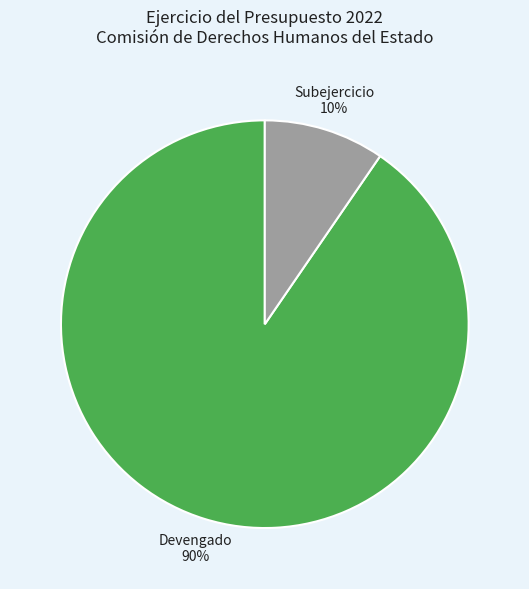

True or false: Subejercicio accounts for 1% of the total.

False